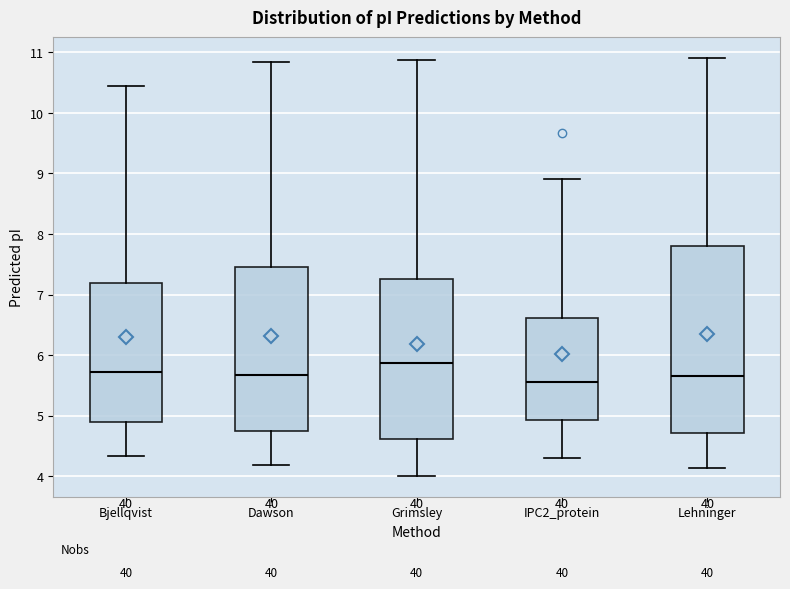

Reading left to right, read every box against the y-axis: the position of its median line, the range the box covers, and the ends of its whiskers. The values are not printed on the chart, so give them approximately, as read against the axis.

Bjellqvist: median 5.7, box 4.9 to 7.2, whiskers 4.3 to 10.5
Dawson: median 5.7, box 4.8 to 7.5, whiskers 4.2 to 10.8
Grimsley: median 5.9, box 4.6 to 7.3, whiskers 4.0 to 10.9
IPC2_protein: median 5.6, box 4.9 to 6.6, whiskers 4.3 to 8.9
Lehninger: median 5.6, box 4.7 to 7.8, whiskers 4.1 to 10.9